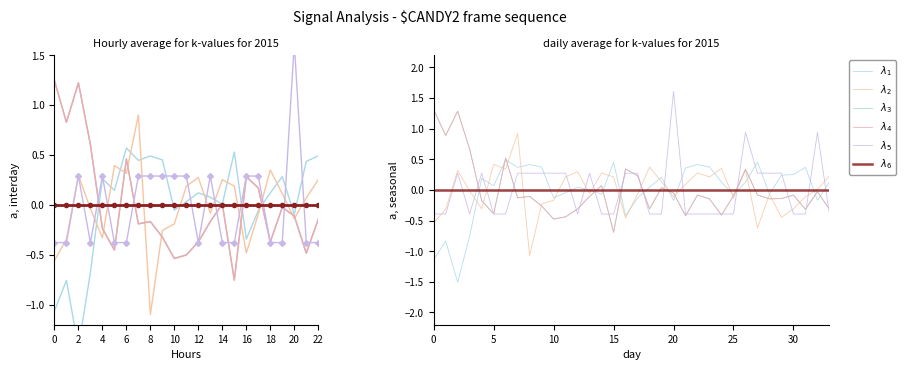

Is it true that $\lambda_5$ equals -0.2 at 25?

False